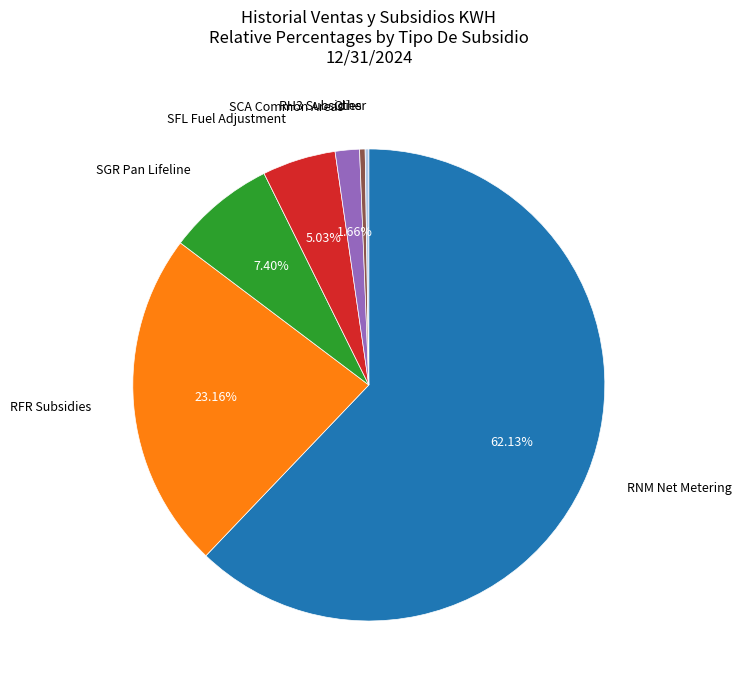

Does any single category account for the majority?

Yes